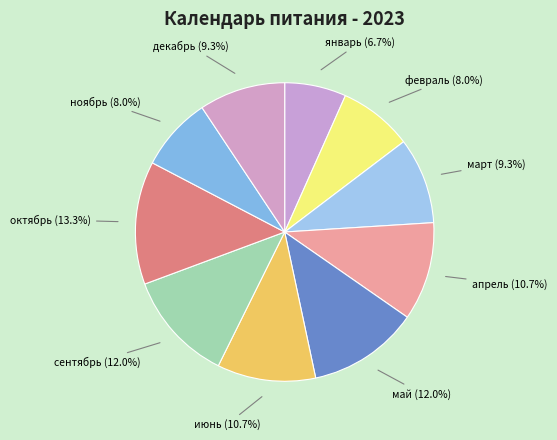

To the nearest percent, what percentage of the pie is июнь?

11%